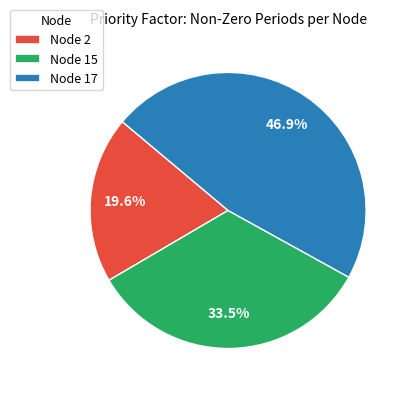

Combined, do Node 15 and Node 17 account for over 50%?

Yes